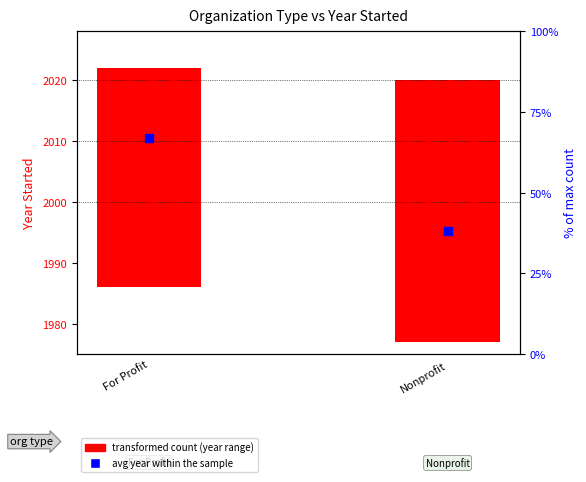

Which has a higher value, For Profit or Nonprofit?

For Profit